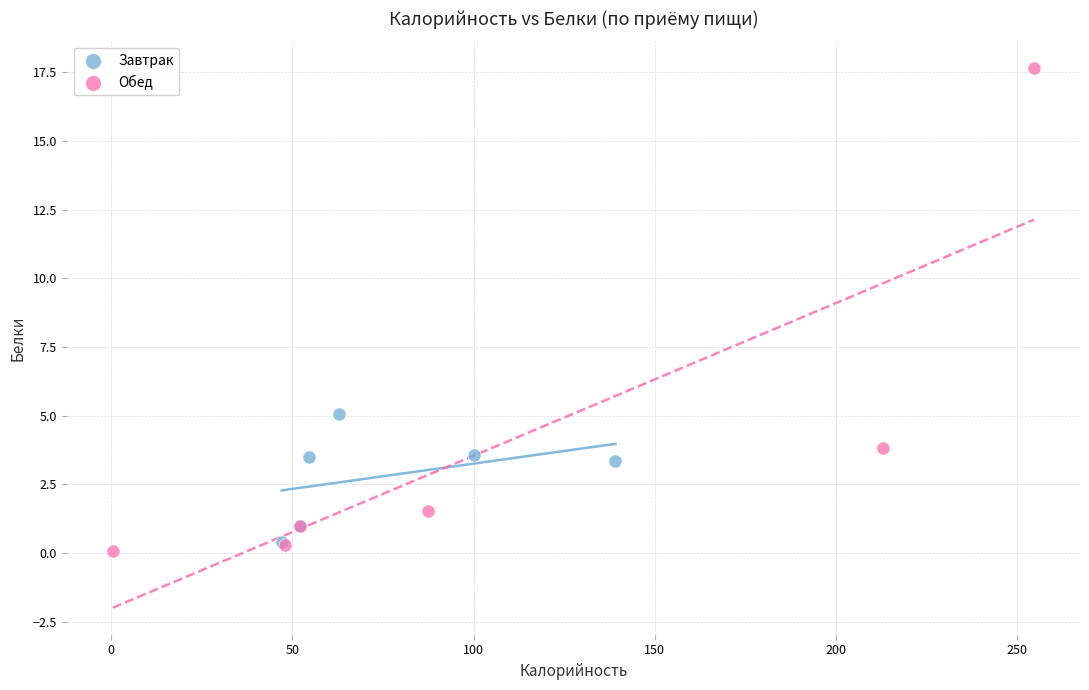

Which series has the widest spread of Y values?

Обед